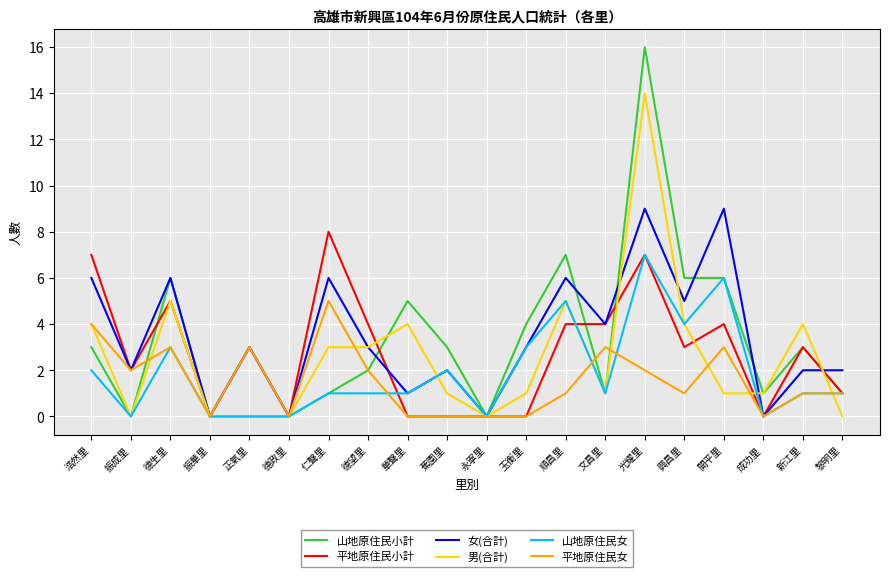

What is the sum of the 山地原住民小計 values at 開平里 and 華聲里?

11